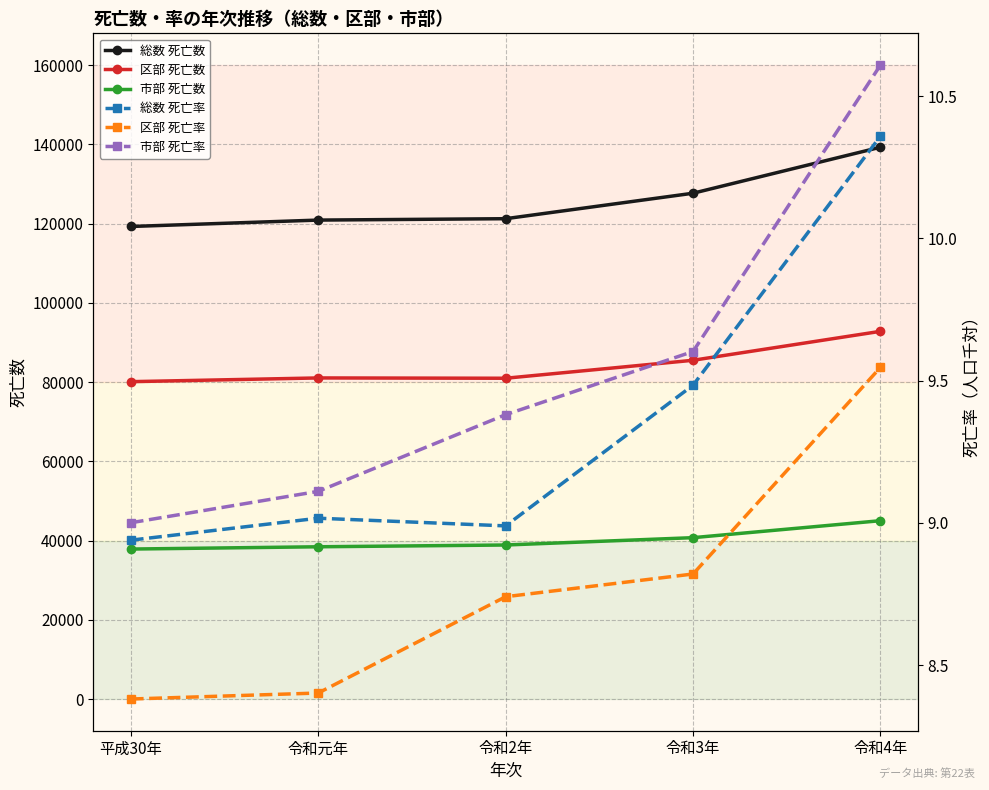

Which category has the lowest value in the 市部 死亡数 series?

平成30年